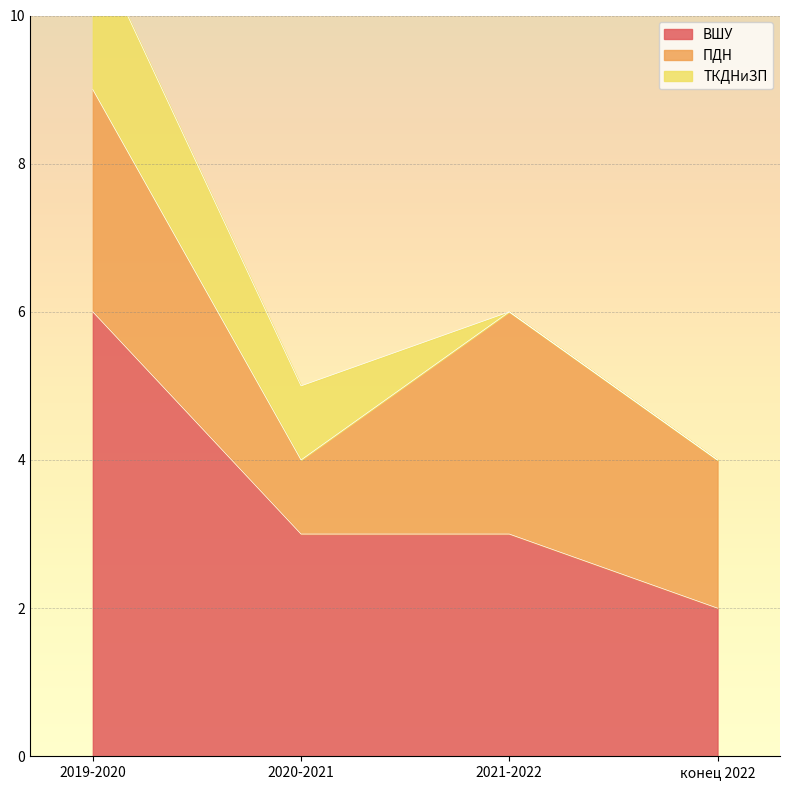

True or false: ТКДНиЗП has a value of 0 at конец 2022.

True